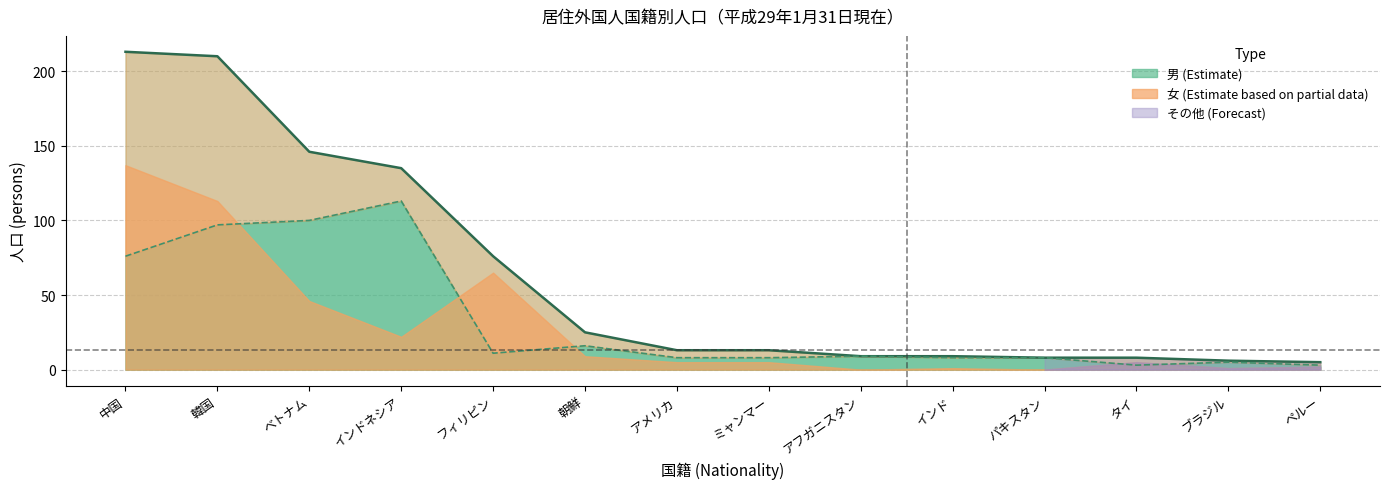

How many values exceed 13?

6